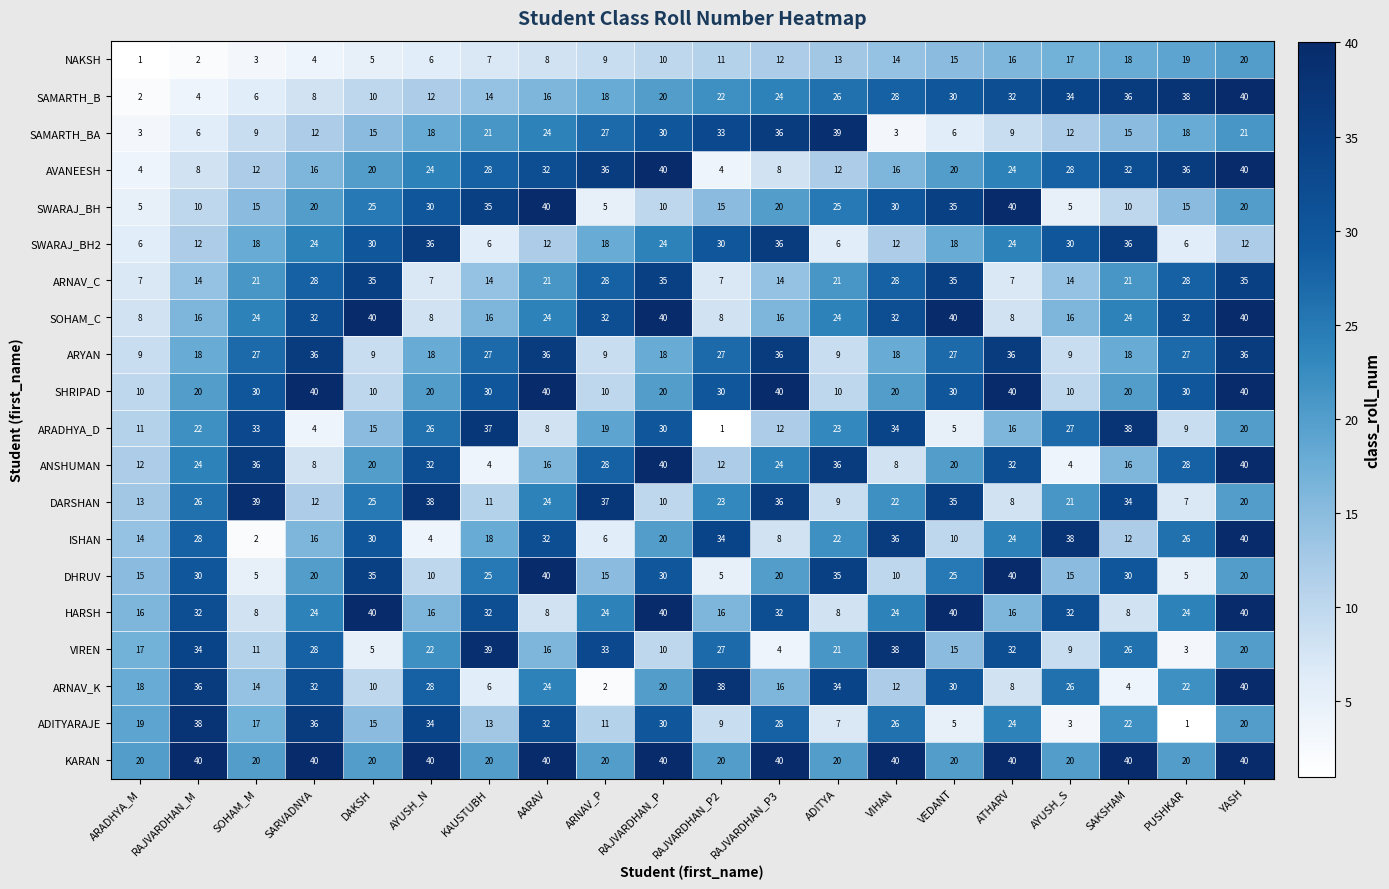

How many data points does each series have?

20